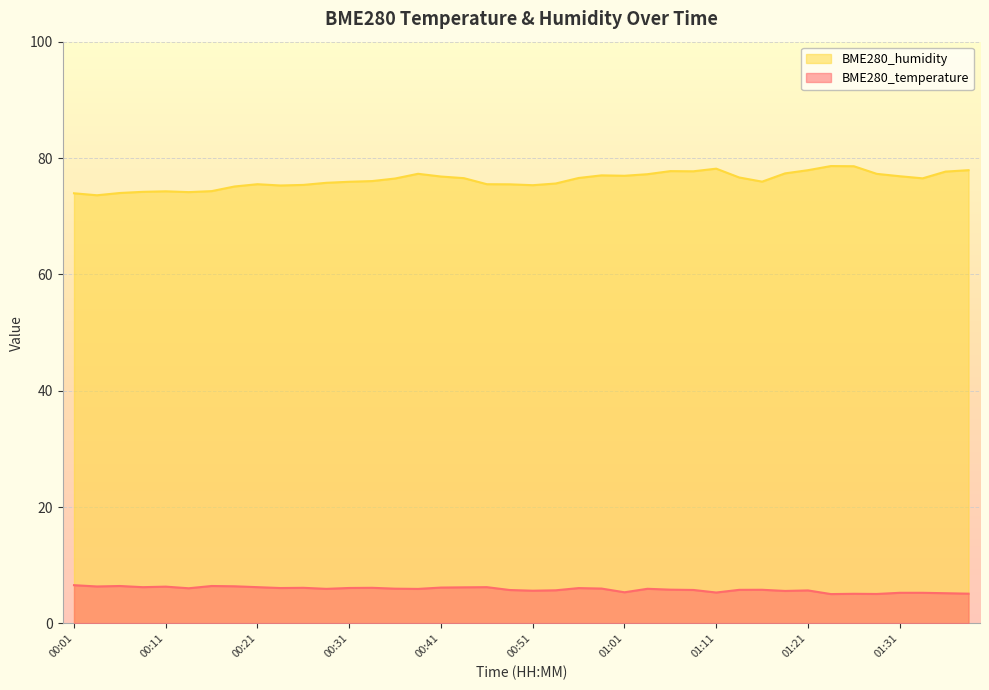

What is the difference between the maximum and minimum values in the BME280_temperature series?

1.5